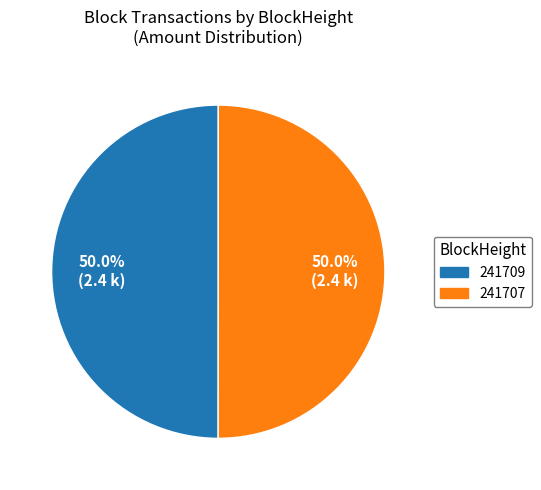

What is the ratio of the value at 241709 to the value at 241707?

1.0